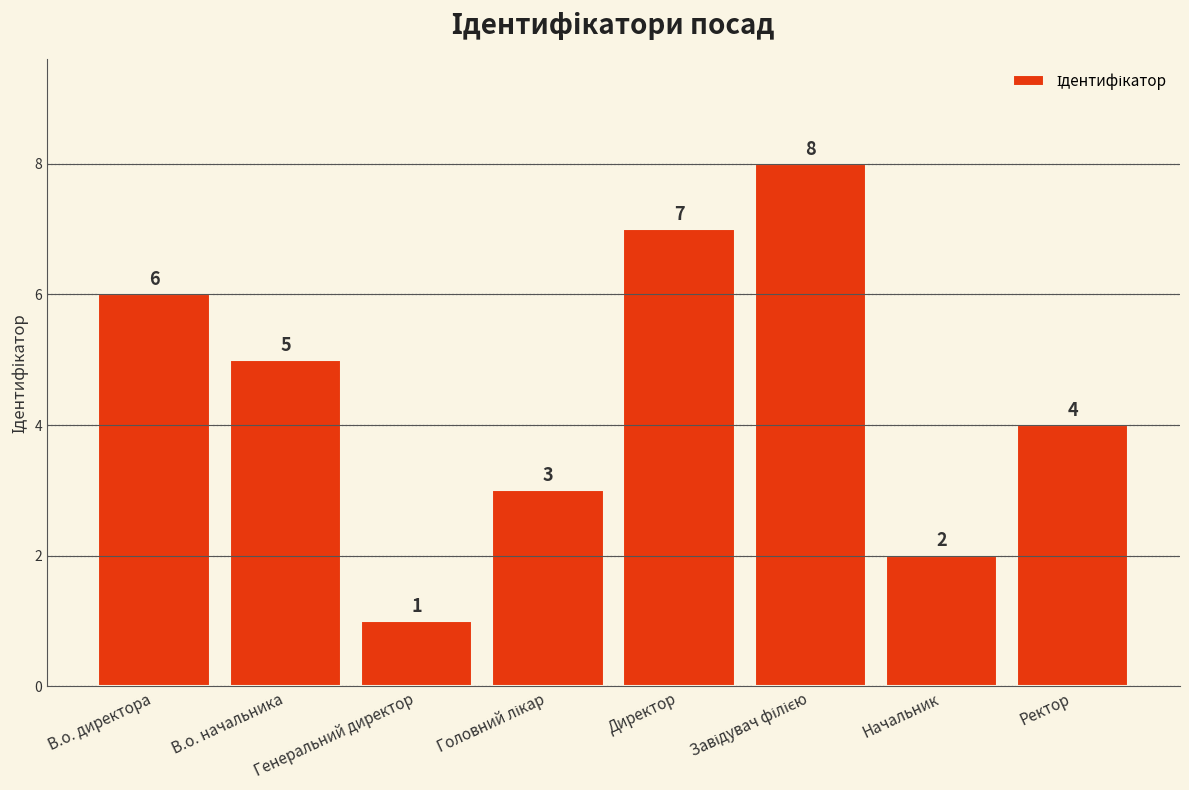

Reading right to left, extract all data points from this chart.

4	2	8	7	3	1	5	6